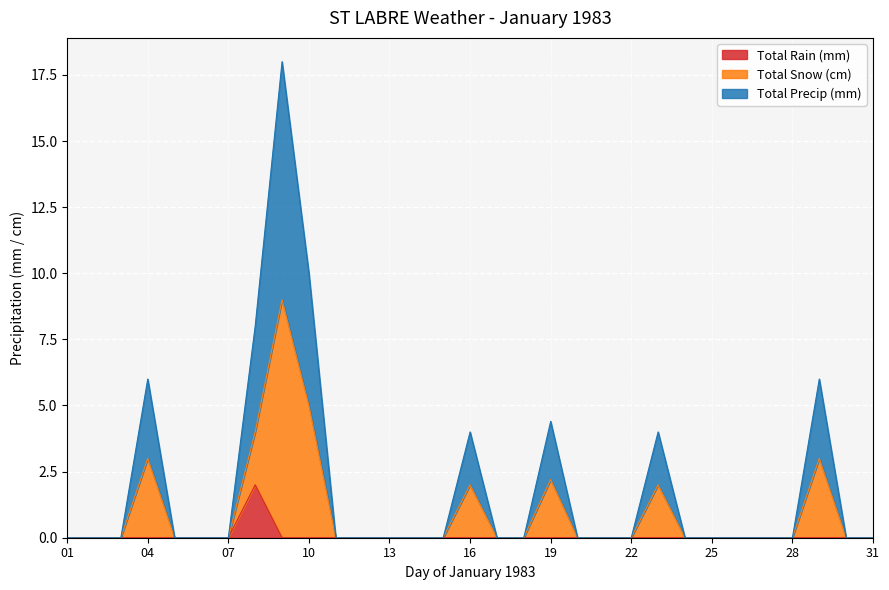

What is the maximum value shown in the chart?

18.0